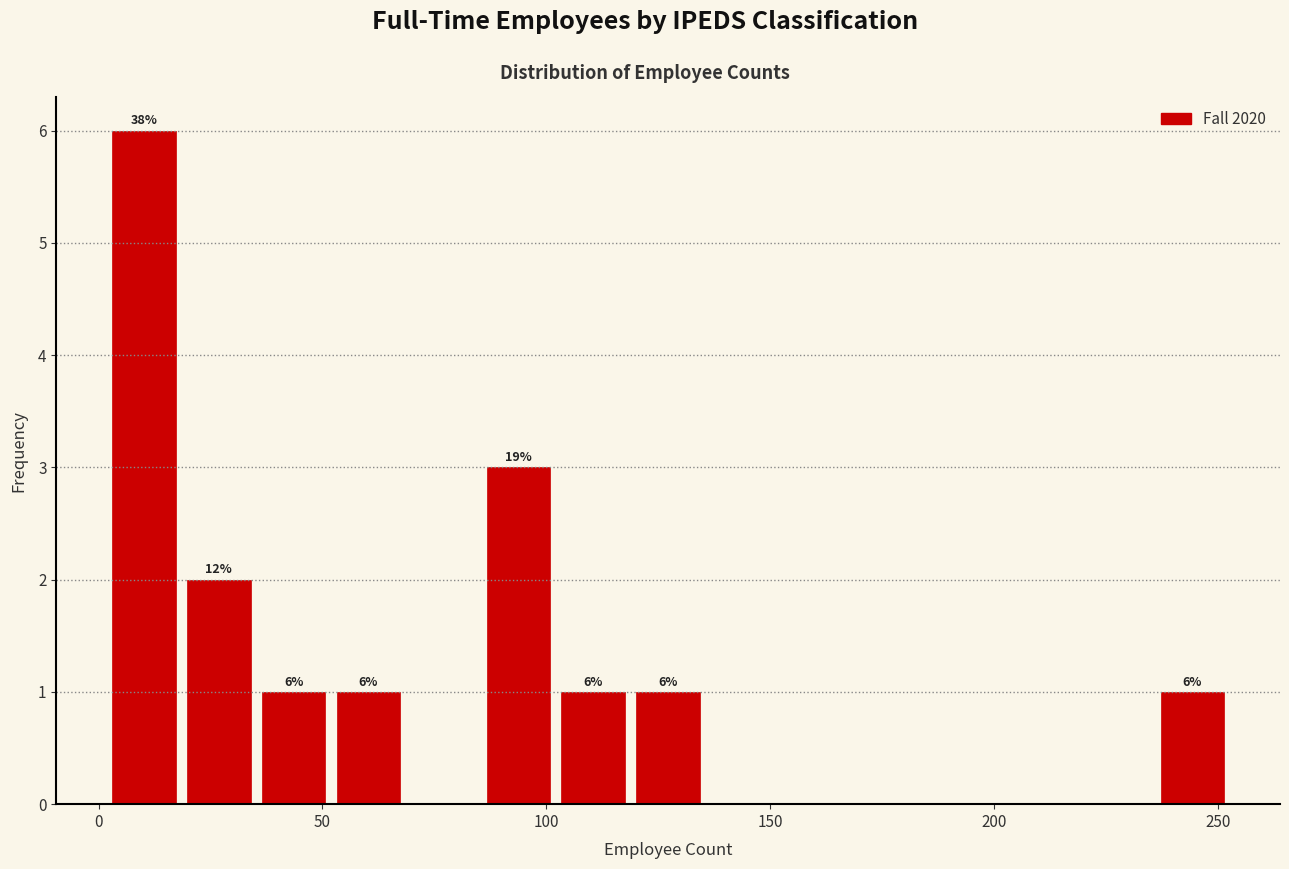

Read against the x-axis, roughly where is the centre of the tallest bar?

10